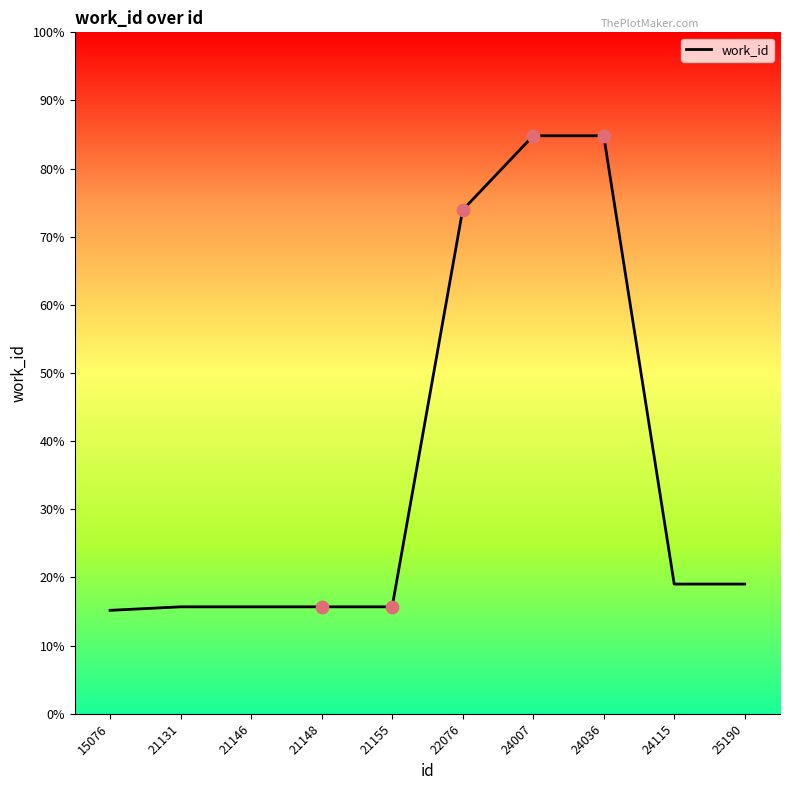

Which has a higher value, 21146 or 21155?

21146